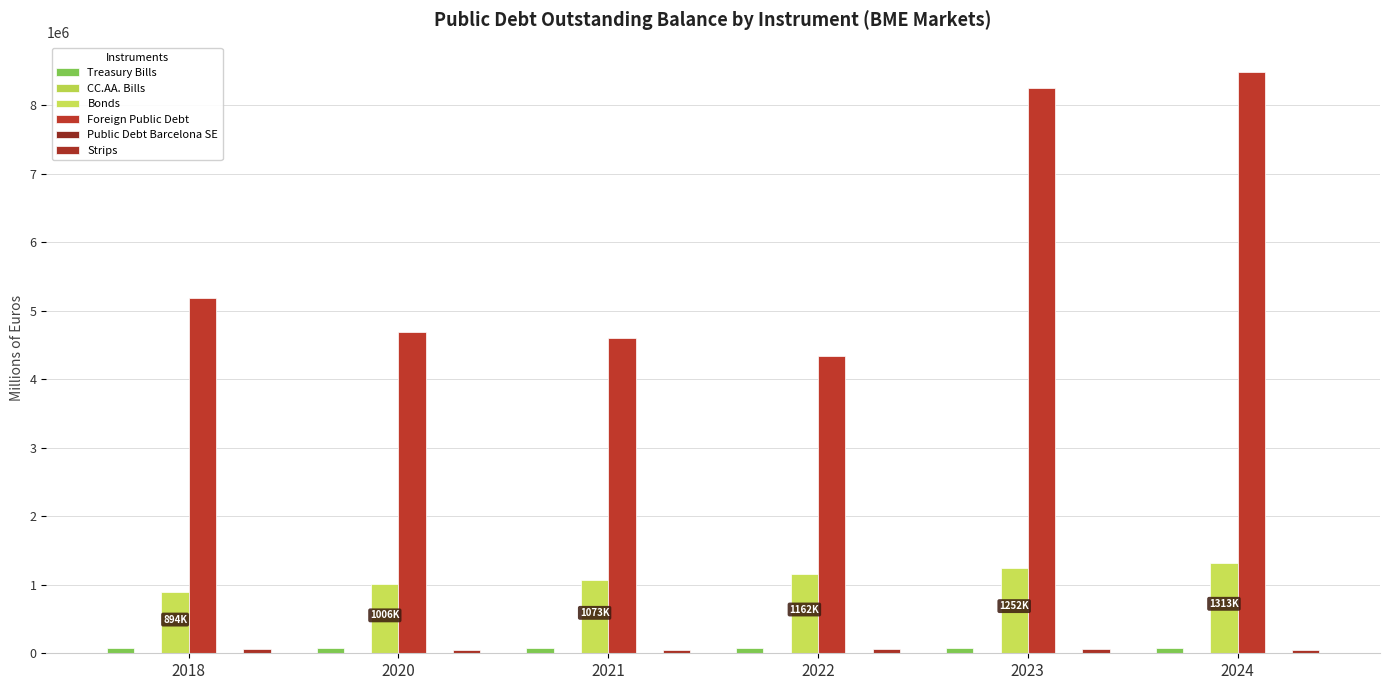

Does the chart contain stacked bars?

No